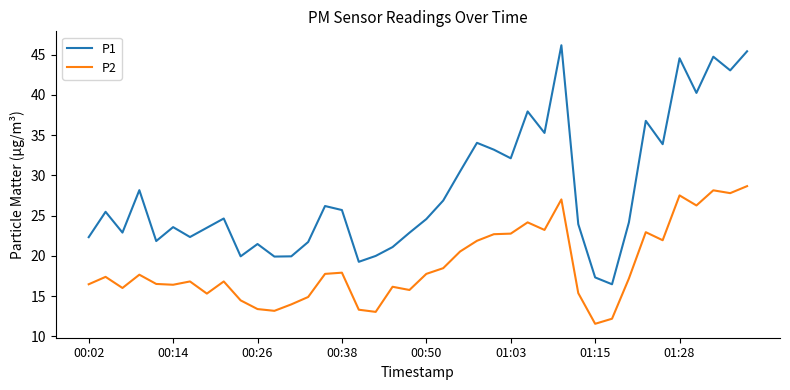

Rank the series by their average value, from highest to lowest.

P1, P2